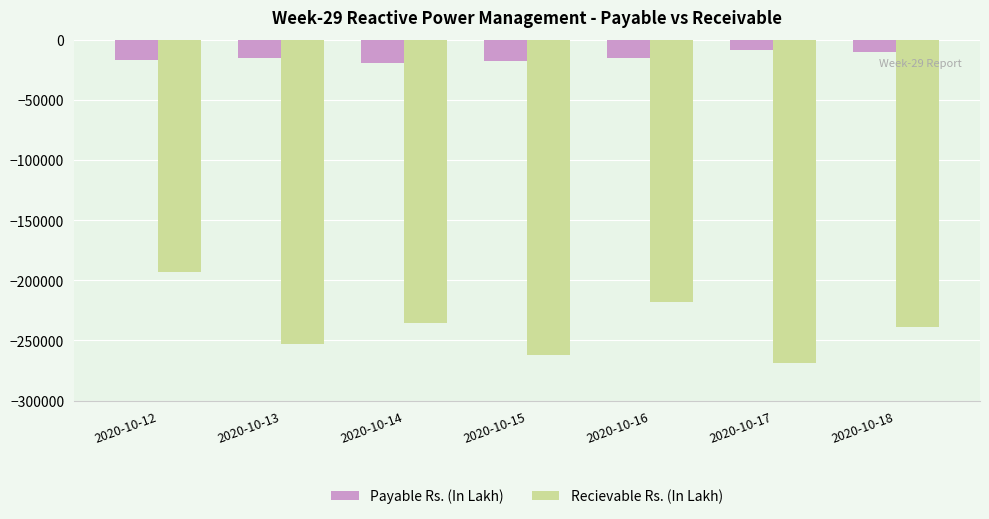

What is the smallest value displayed?

-268695